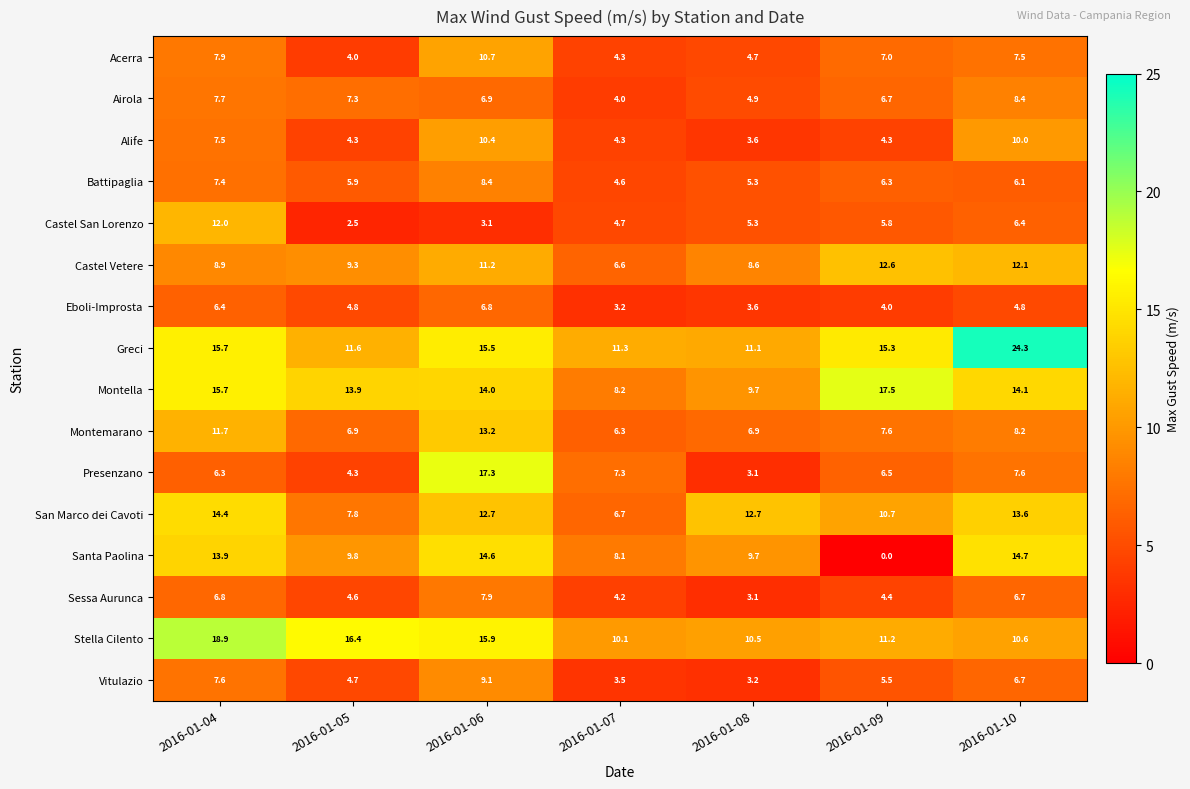

At which label does Alife first exceed 4?

2016-01-04